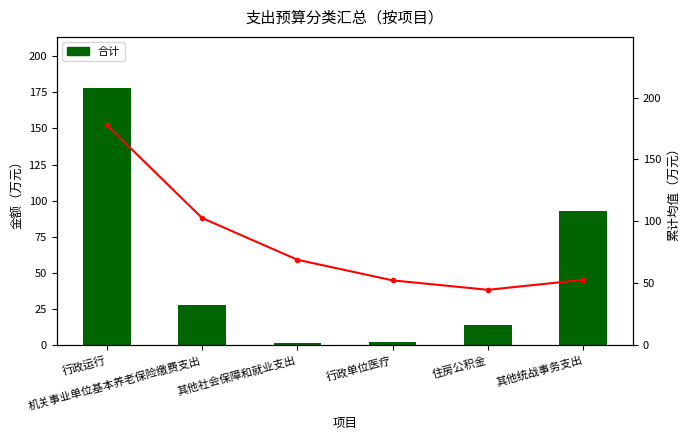

Between 行政运行 and 其他社会保障和就业支出, which is larger?

行政运行